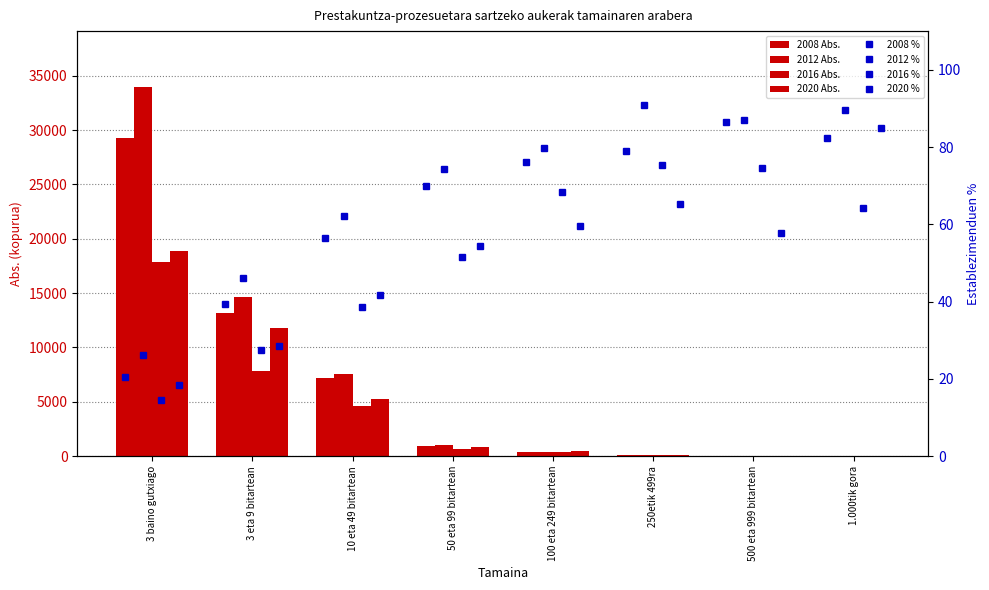

Between 3 baino gutxiago and 1.000tik gora, which series saw the biggest shift?

2012 Abs.